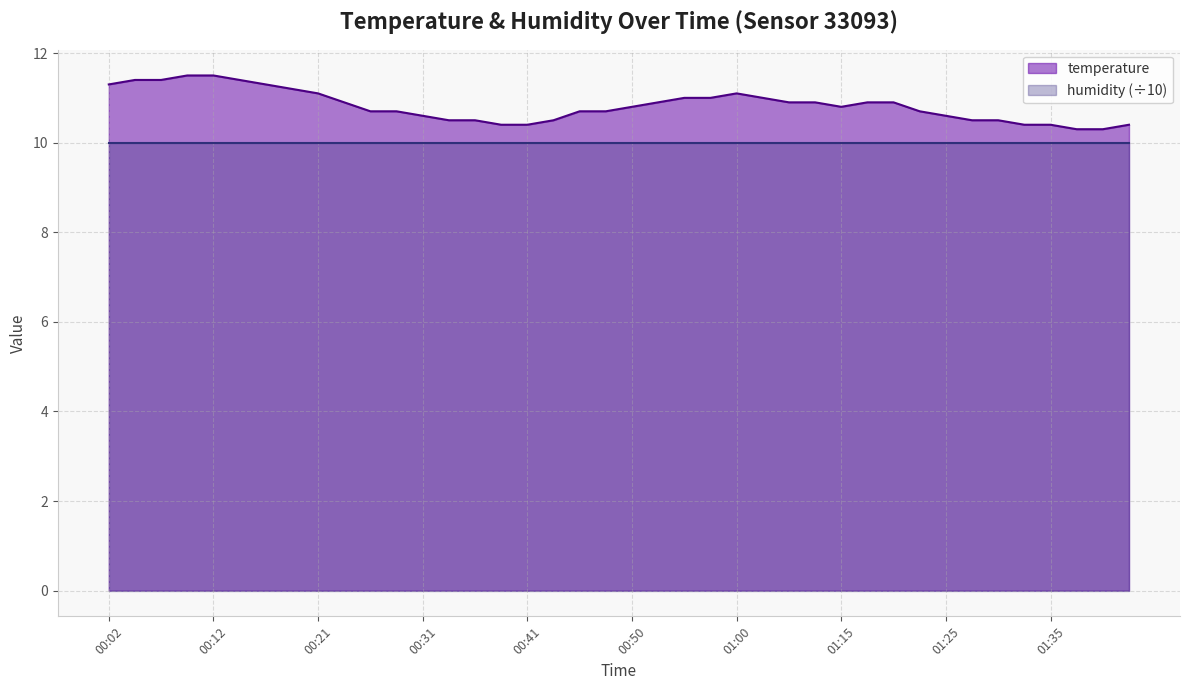

What is the approximate value at 00:58?

11.0